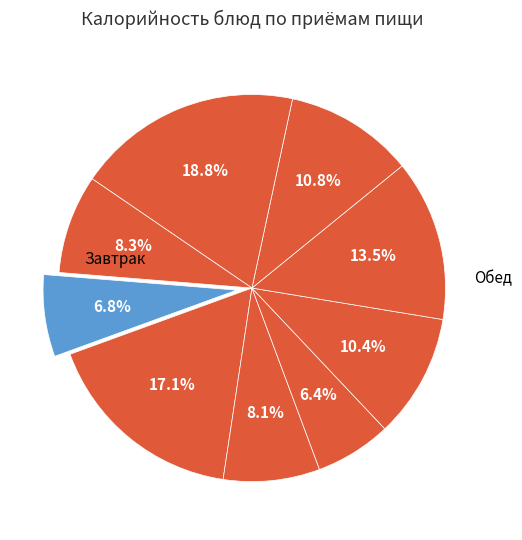

How many segments does this pie chart have?

9